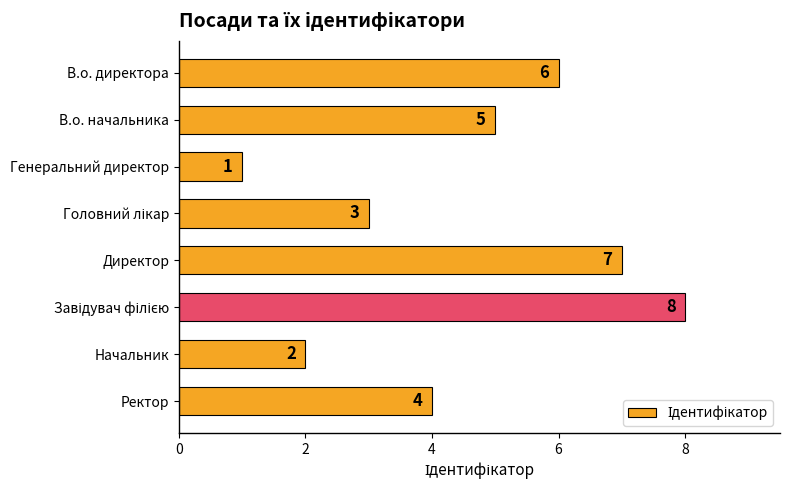

What is the maximum value shown in the chart?

8